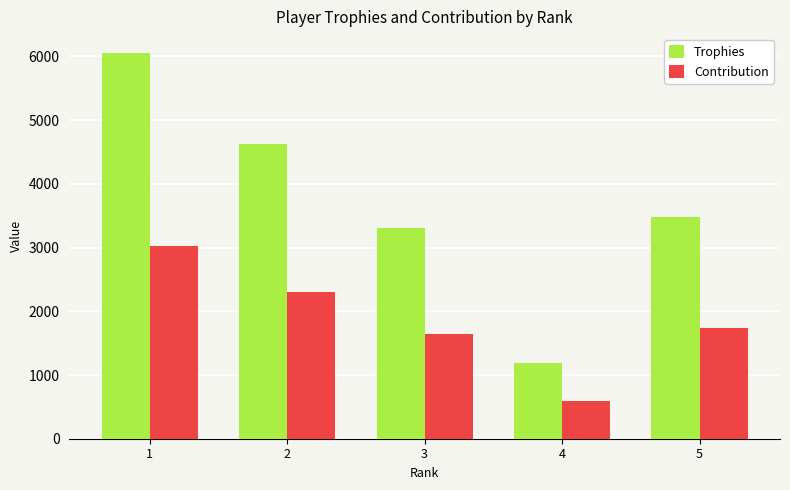

At which label does Trophies reach its minimum?

4